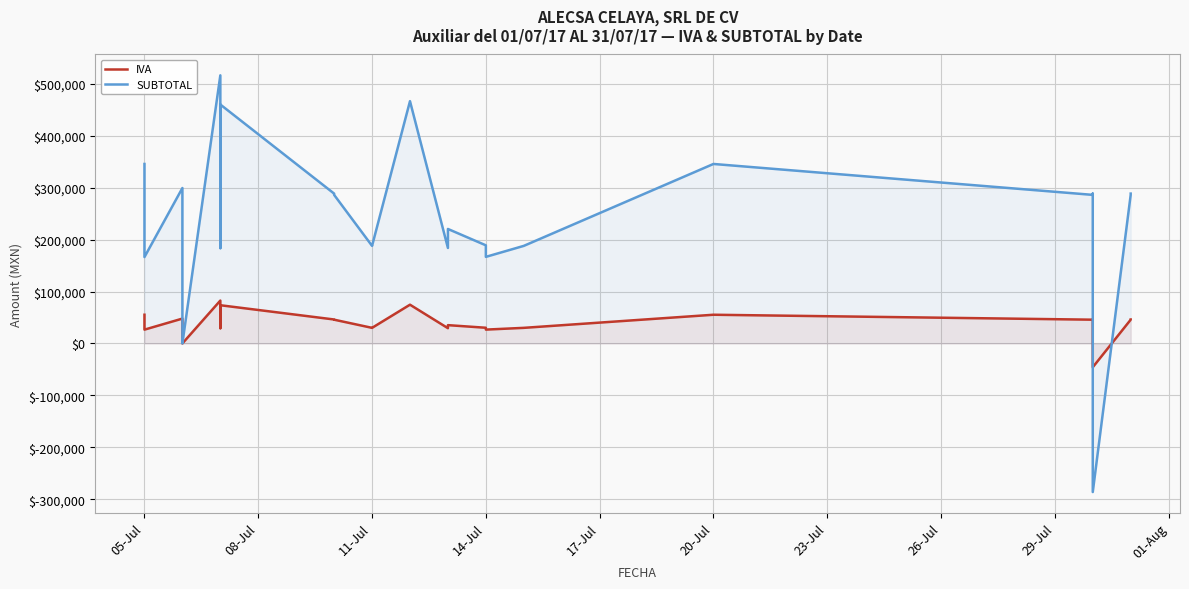

How many lines are shown in the chart?

2